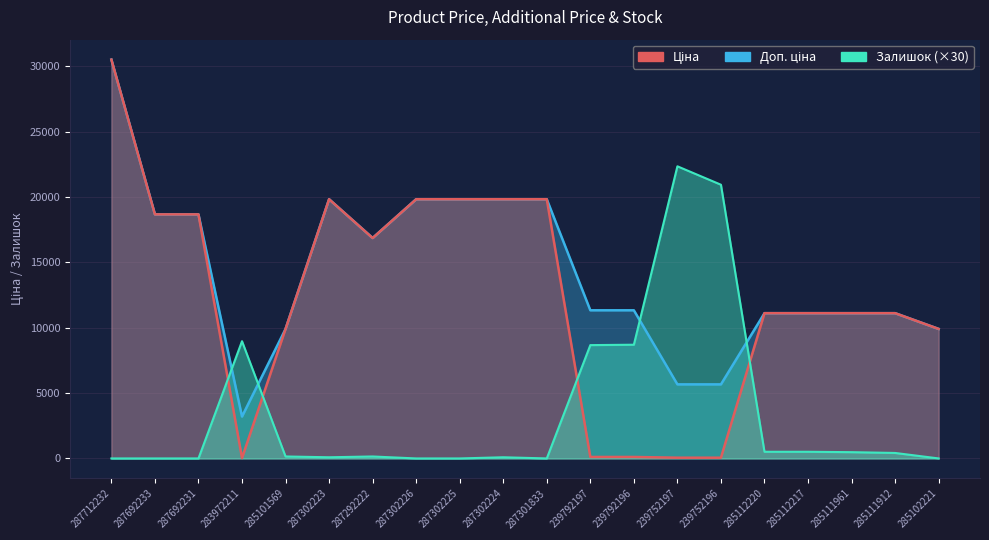

Between which two adjacent categories do Залишок and Доп. ціна first intersect?

287692231 and 283972211